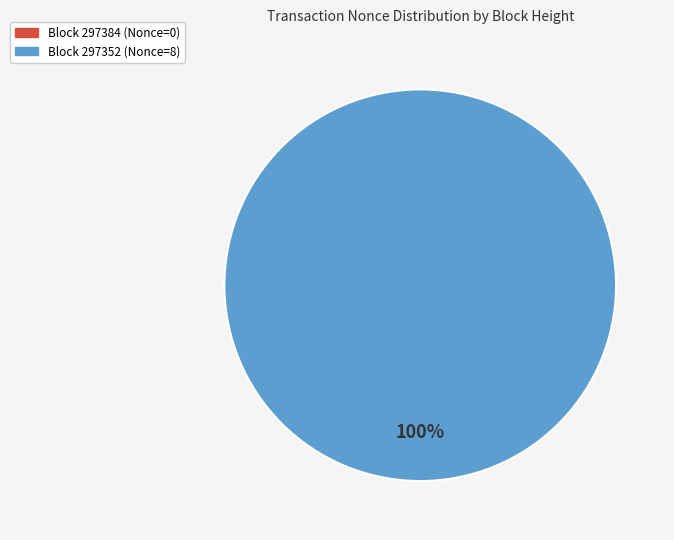

The 297352 slice represents 90% of the pie. True or false?

False